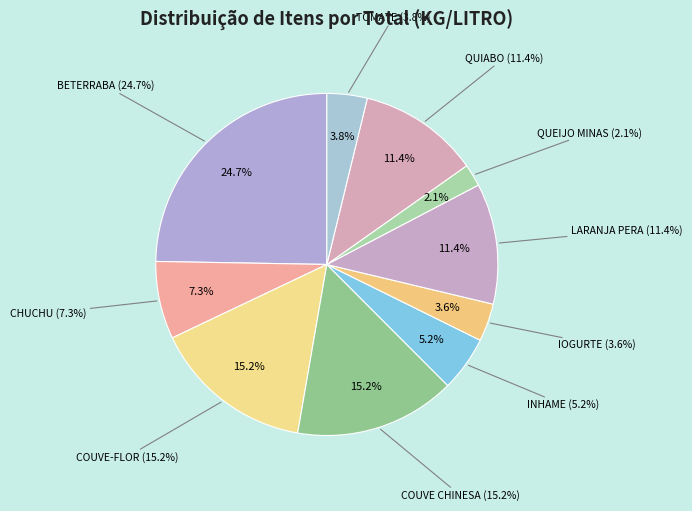

True or false: QUIABO accounts for 11% of the total.

True